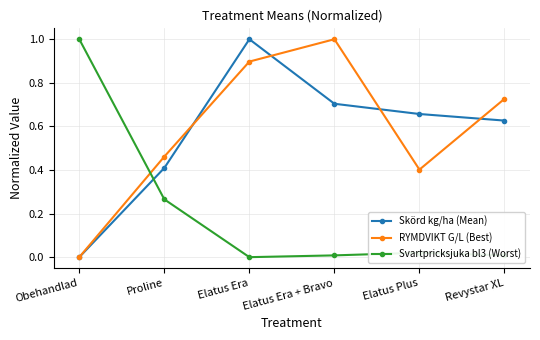

Which series ends up on top after the final intersection of Skörd kg/ha (Mean) and RYMDVIKT G/L (Best)?

RYMDVIKT G/L (Best)